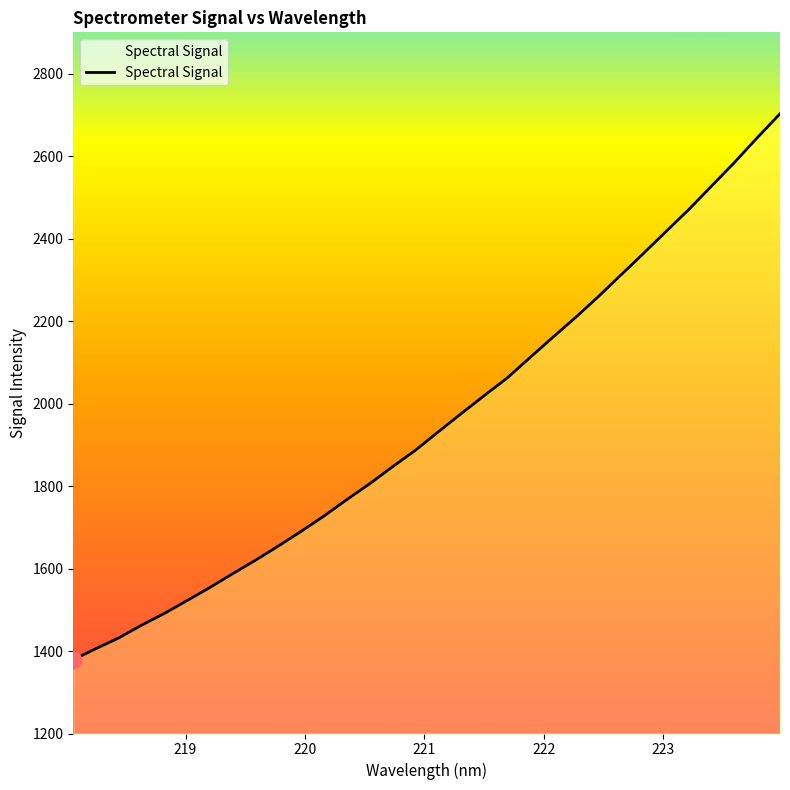

What is the greatest value displayed?

2702.5